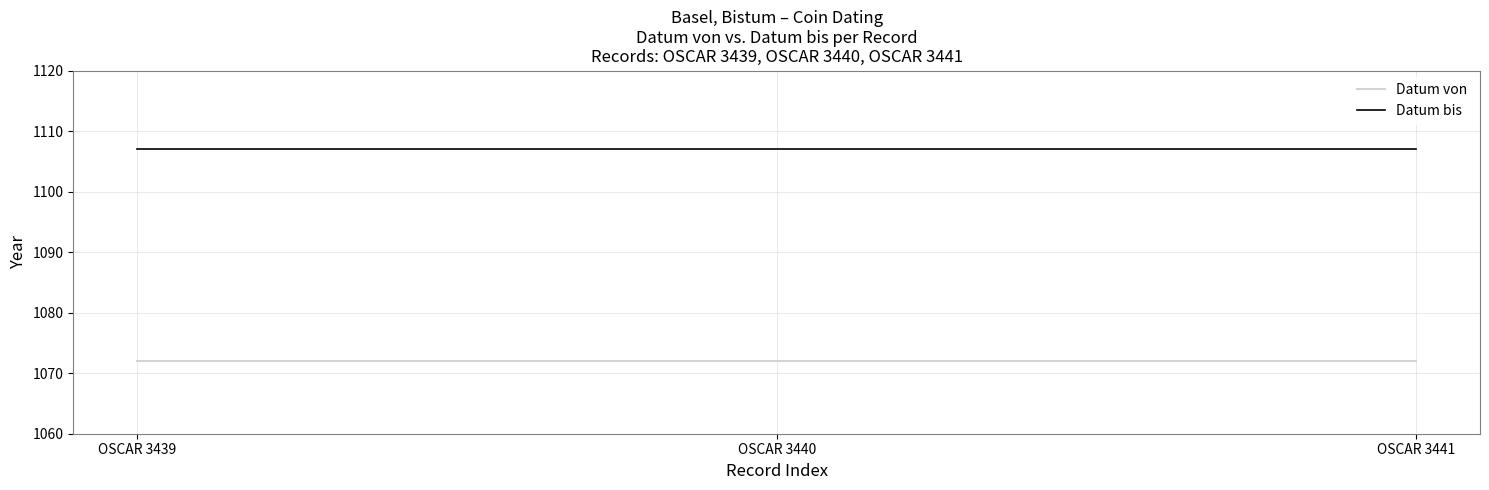

What is the average value of the Datum von series?

1072